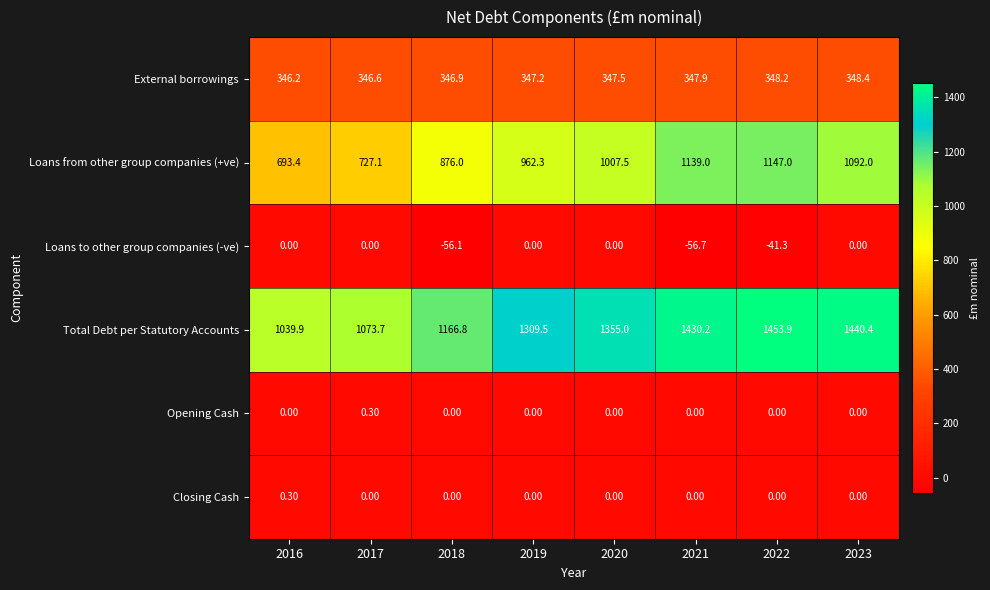

Between 2017 and 2018, which series saw the biggest shift?

Loans from other group companies (+ve)